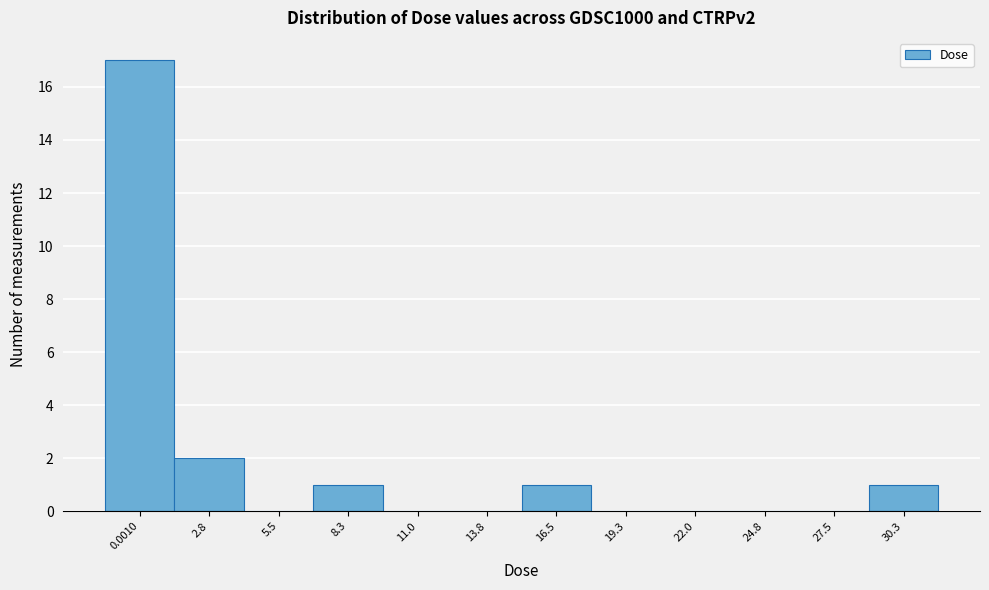

Reading left to right, what are all the values shown in this chart?

0.0010=17	2.8=2	5.5=0	8.3=1	11.0=0	13.8=0	16.5=1	19.3=0	22.0=0	24.8=0	27.5=0	30.3=1